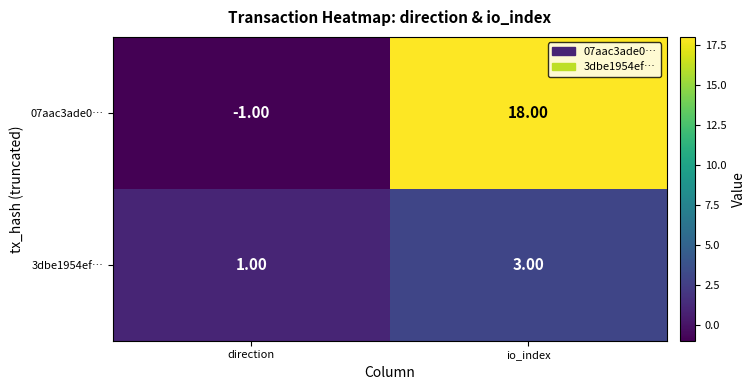

Between direction and io_index, which series saw the biggest shift?

07aac3ade0…